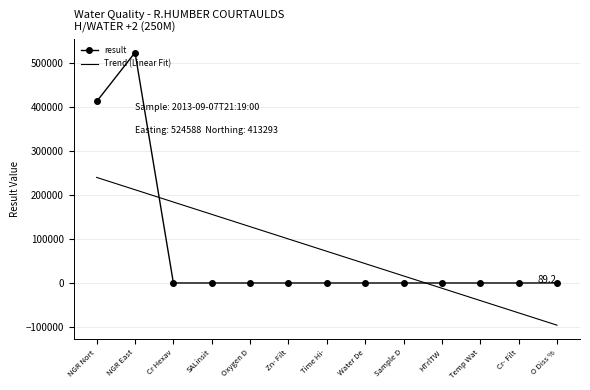

List the series in order of their peak value, lowest first.

Trend (Linear Fit), result